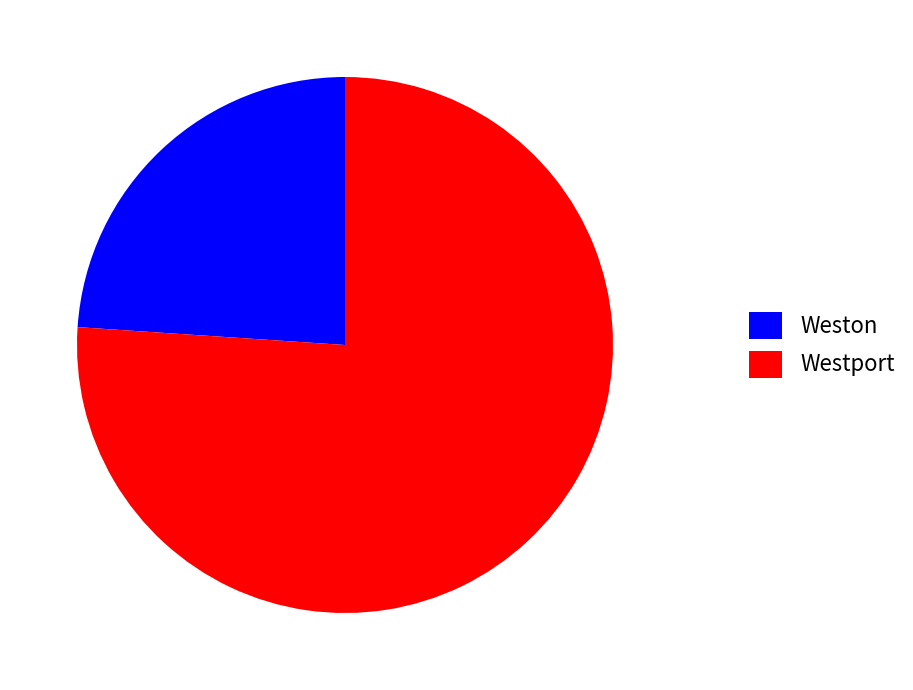

What is the largest slice in the pie chart?

Westport